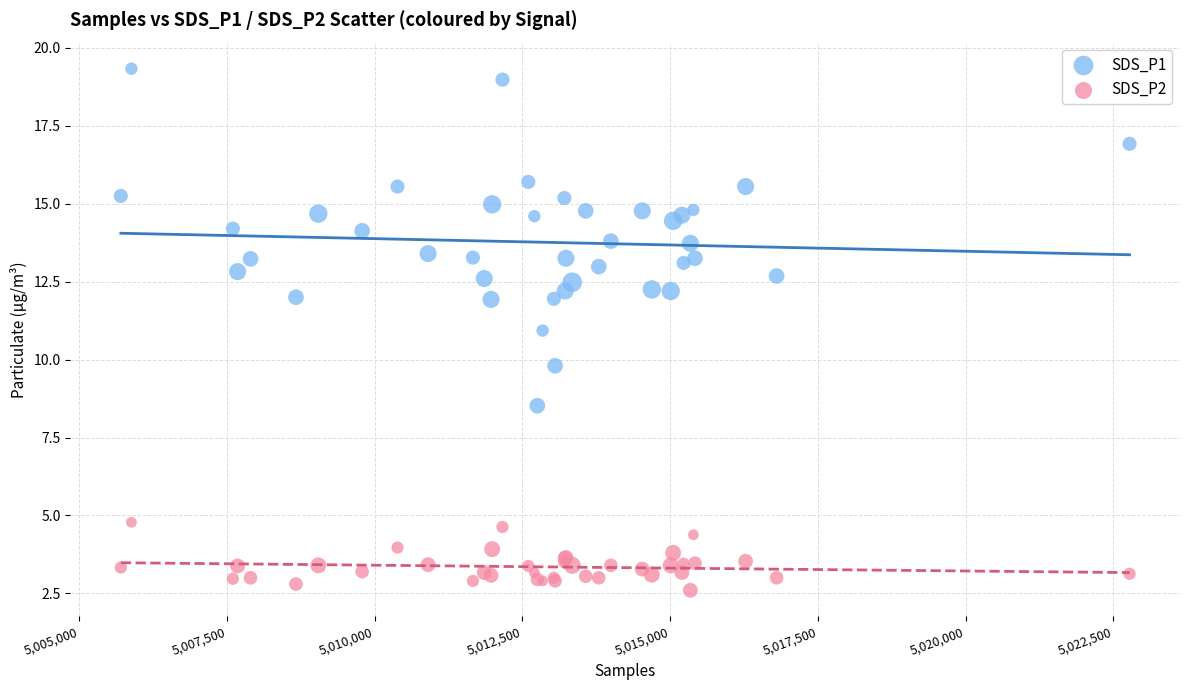

What is the X range (max minus min) for the scatter plot?

17066.0